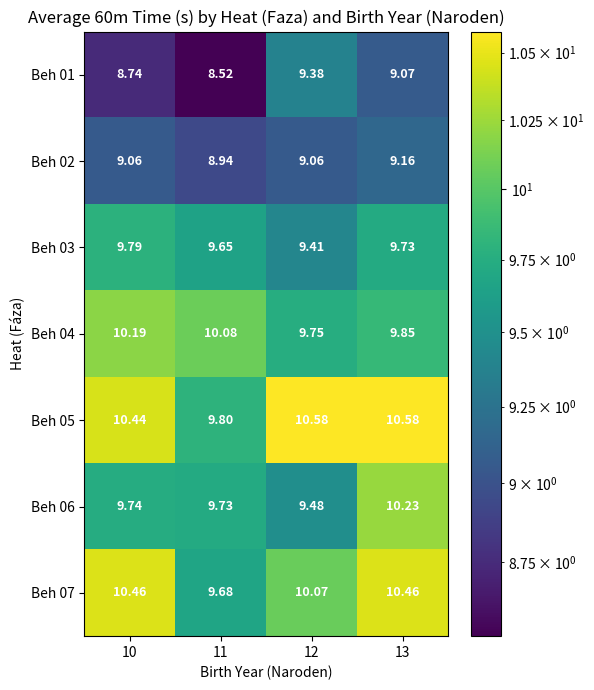

Is the value of Beh 05 at 13 greater than the value of Beh 06 at 13?

Yes